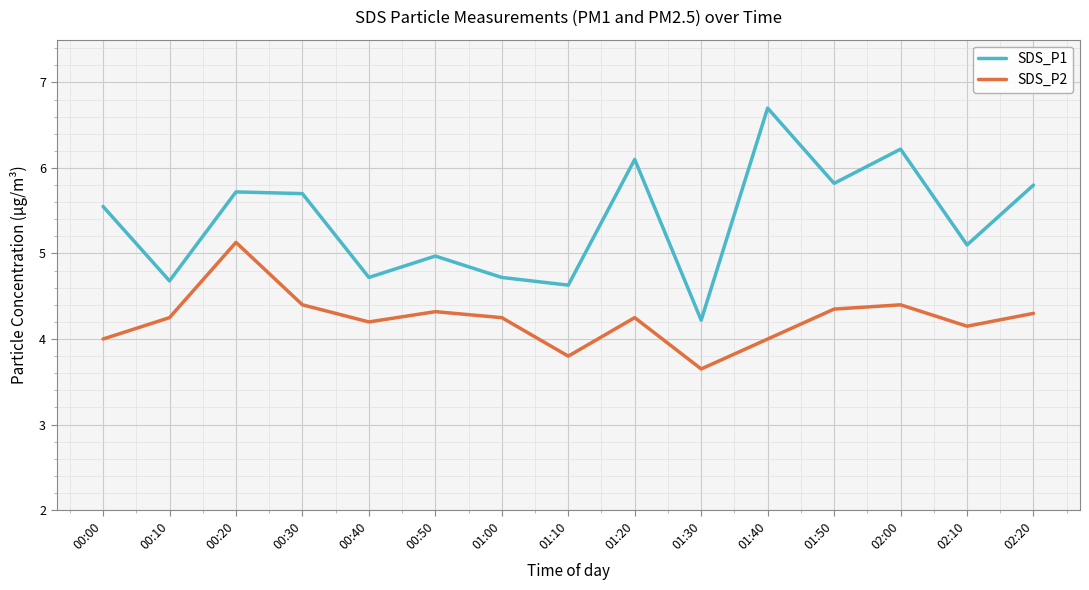

Does the chart have visible grid lines?

Yes